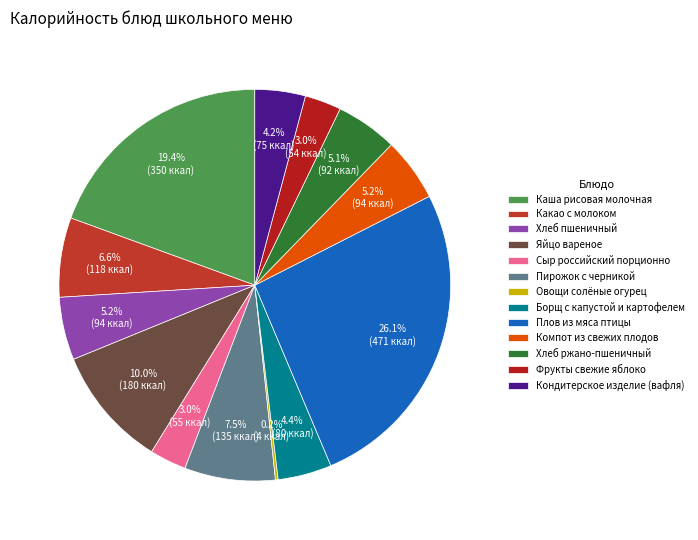

Is the sum of Хлеб ржано-пшеничный and Пирожок с черникой greater than half?

No